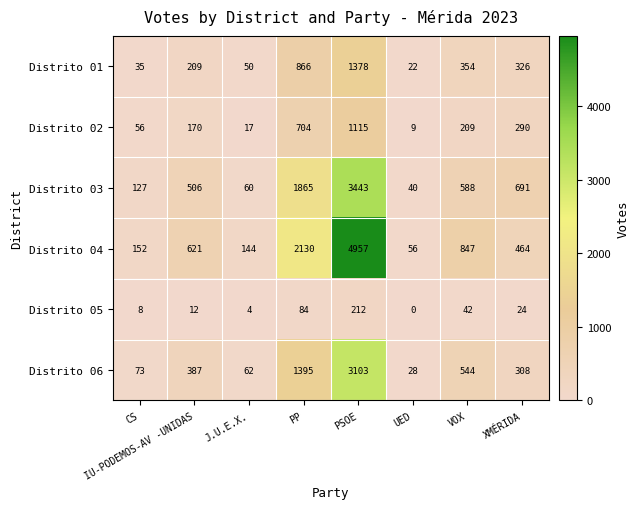

Count the number of categories in the chart.

8